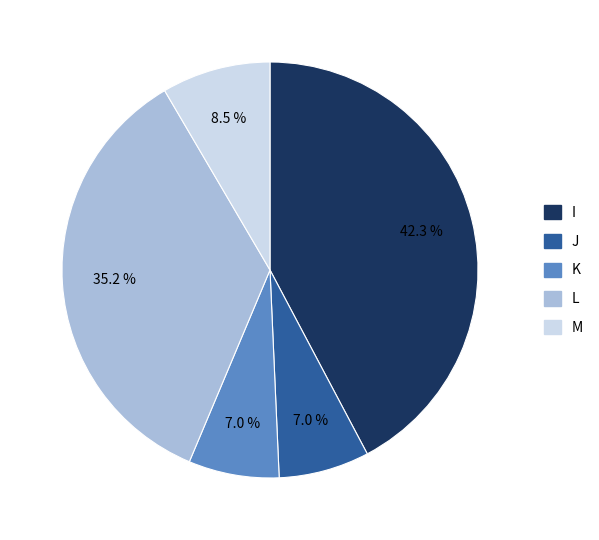

The M slice represents 1% of the pie. True or false?

False